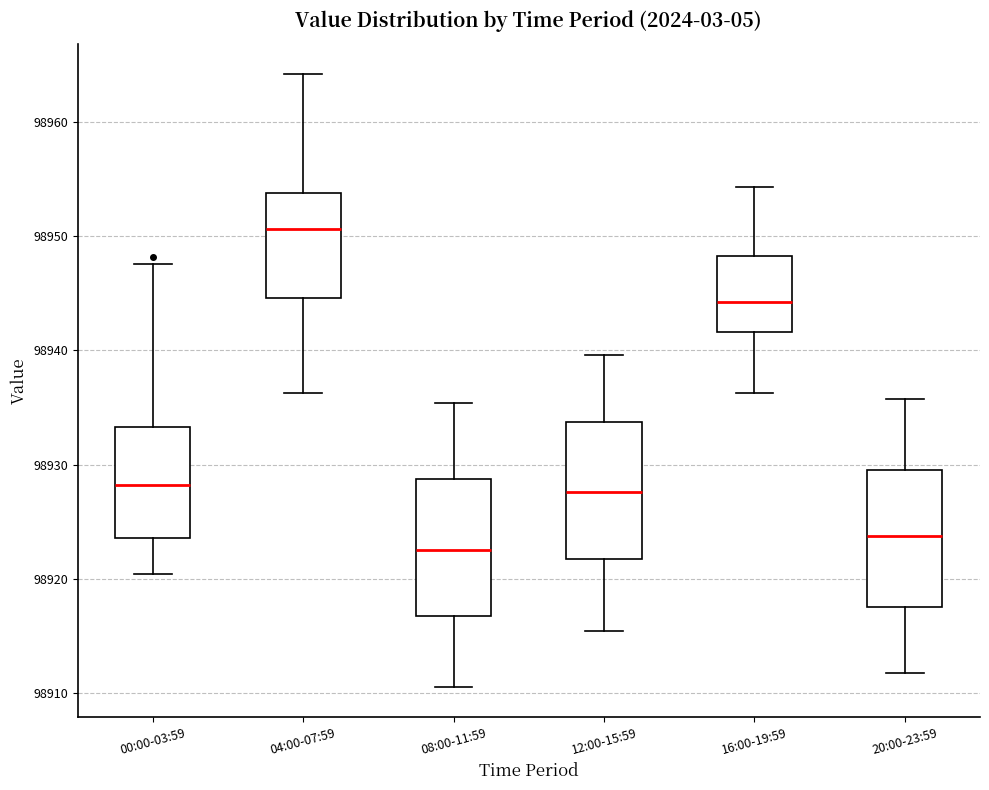

Reading left to right, transcribe this box plot: for each box, give where its median line is, the range the box spans, and where its two whiskers end, as read against the y-axis. The values are not printed on the chart, so give them approximately, as read against the axis.

00:00-03:59: median 98928, box 98924 to 98933, whiskers 98920 to 98948
04:00-07:59: median 98951, box 98945 to 98954, whiskers 98936 to 98964
08:00-11:59: median 98923, box 98917 to 98929, whiskers 98911 to 98935
12:00-15:59: median 98928, box 98922 to 98934, whiskers 98915 to 98940
16:00-19:59: median 98944, box 98942 to 98948, whiskers 98936 to 98954
20:00-23:59: median 98924, box 98918 to 98930, whiskers 98912 to 98936